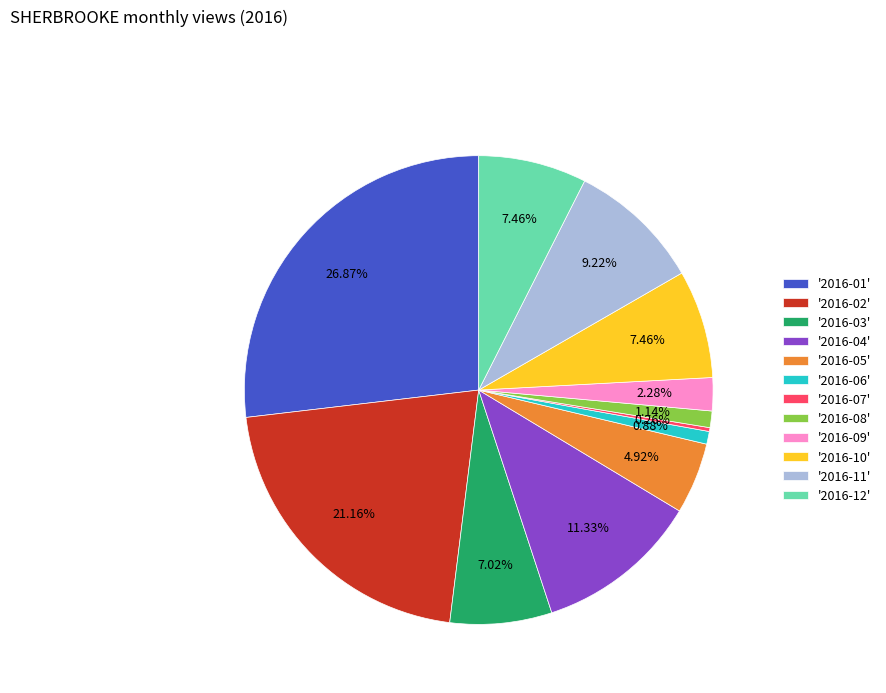

Is the sum of '2016-08' and '2016-01' greater than half?

No